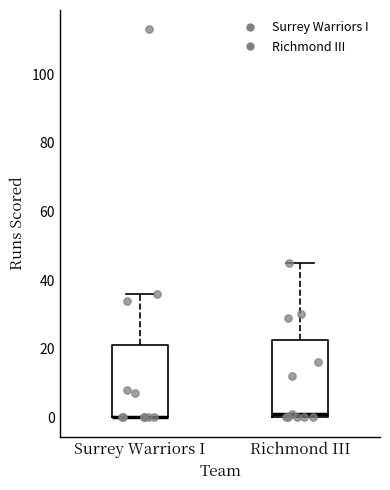

Reading left to right, read every box against the y-axis: the position of its median line, the range the box covers, and the ends of its whiskers. The values are not printed on the chart, so give them approximately, as read against the axis.

Surrey Warriors I: median 0 (drawn on the box's lower edge), box 0 to 22, whiskers 0 to 36
Richmond III: median 2, box 0 to 22, whiskers 0 to 46